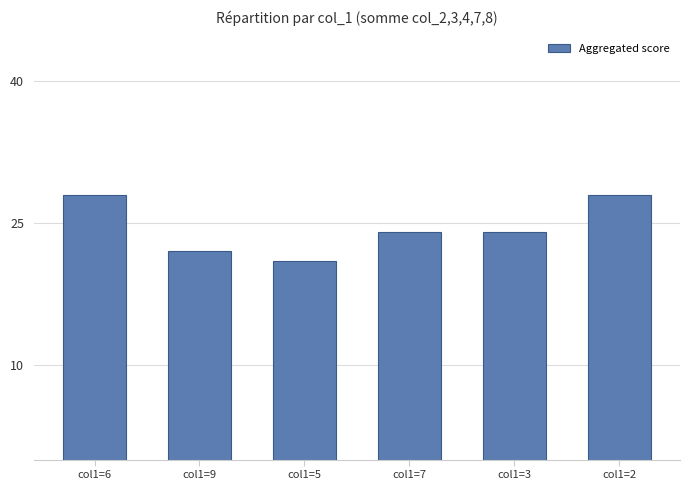

Reading right to left, transcribe all the data shown in this chart.

28	24	24	21	22	28